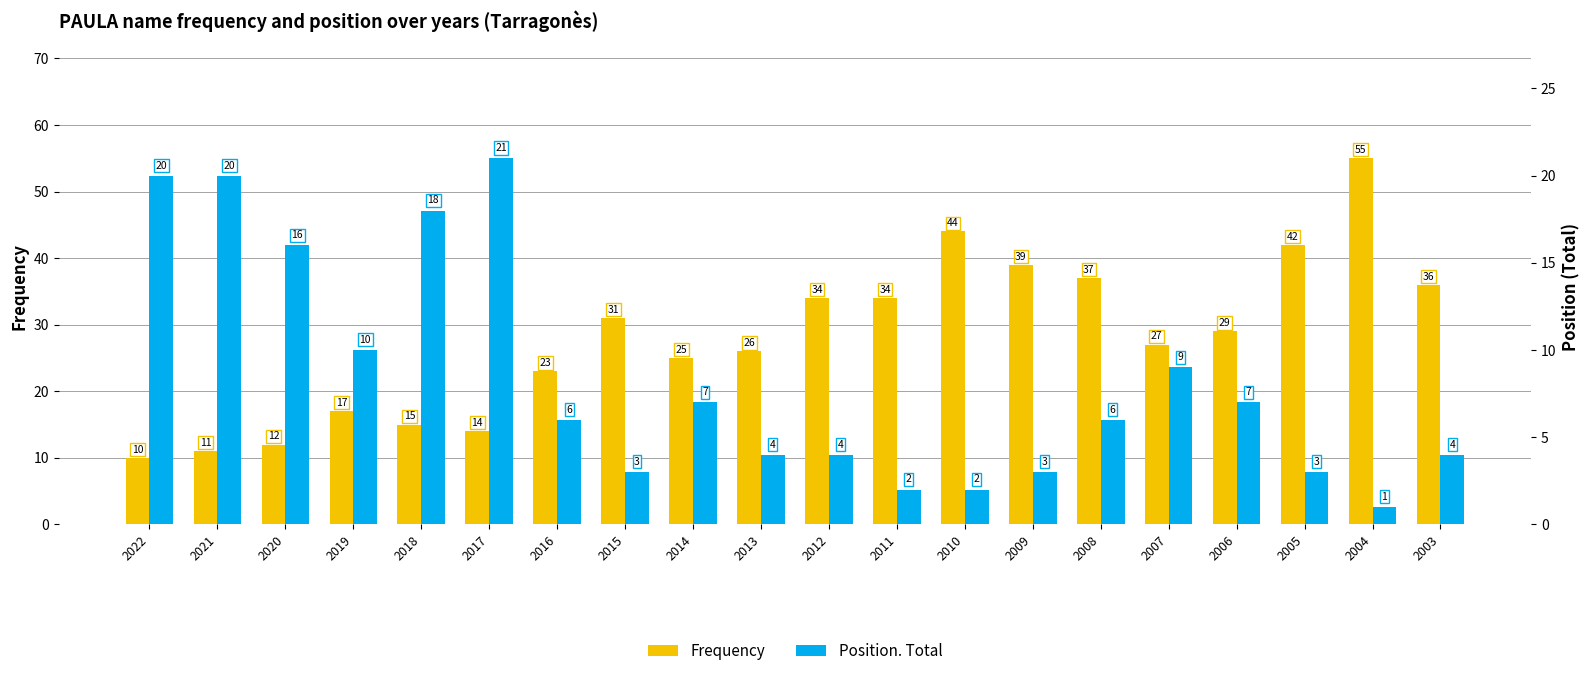

At 2006, list the series in order from smallest to largest.

Position. Total, Frequency